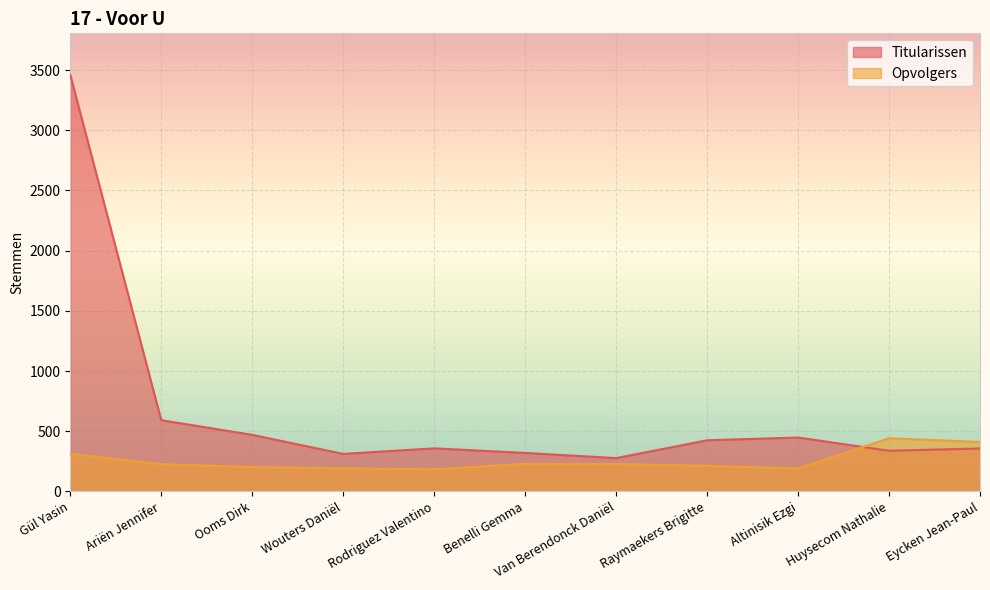

At which label is Opvolgers closest to 313?

Gül Yasin